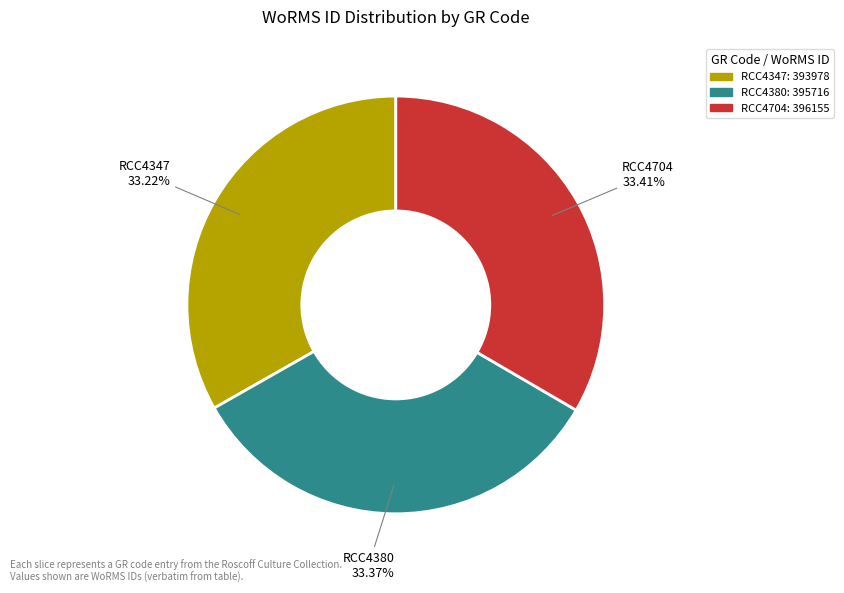

What is the ratio of the value at RCC4380 to the value at RCC4704?

1.0